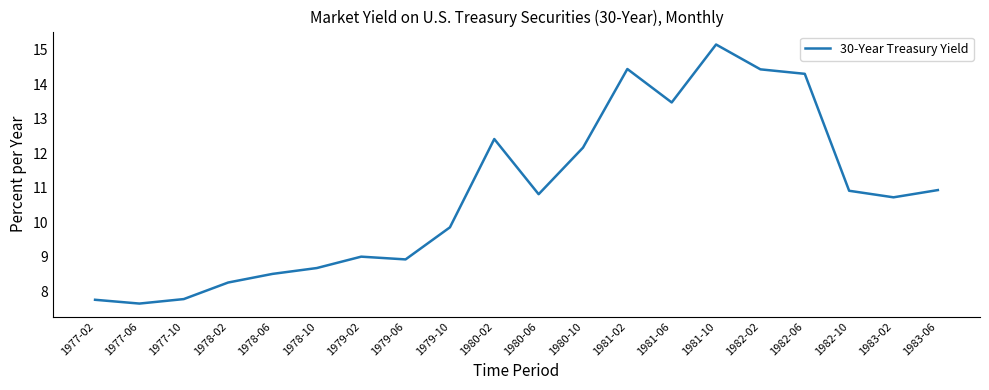

Between 1982-10 and 1983-02, which is larger?

1982-10